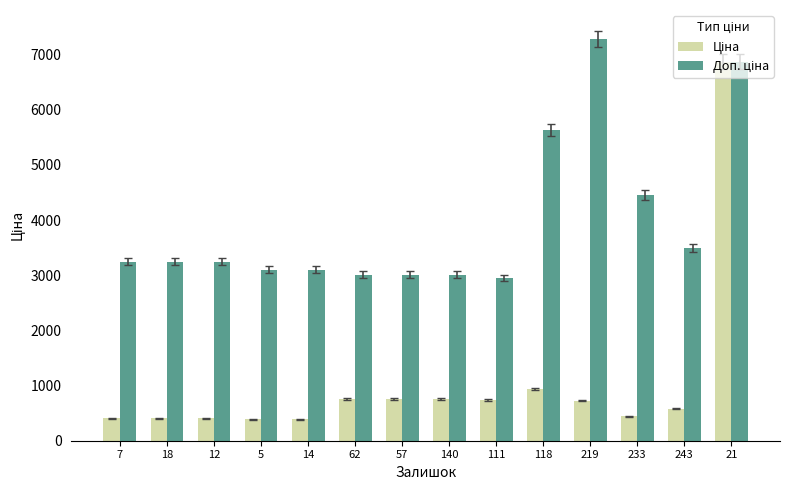

What is the total value across all series at 219?

8017.5